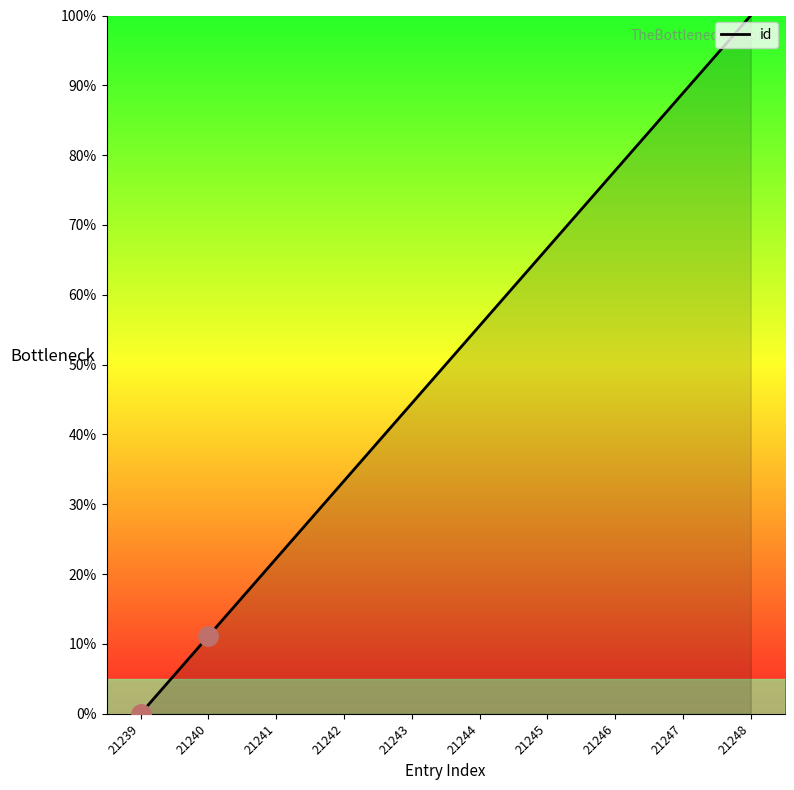

What is the difference between the values at 21241 and 21242?

11.1